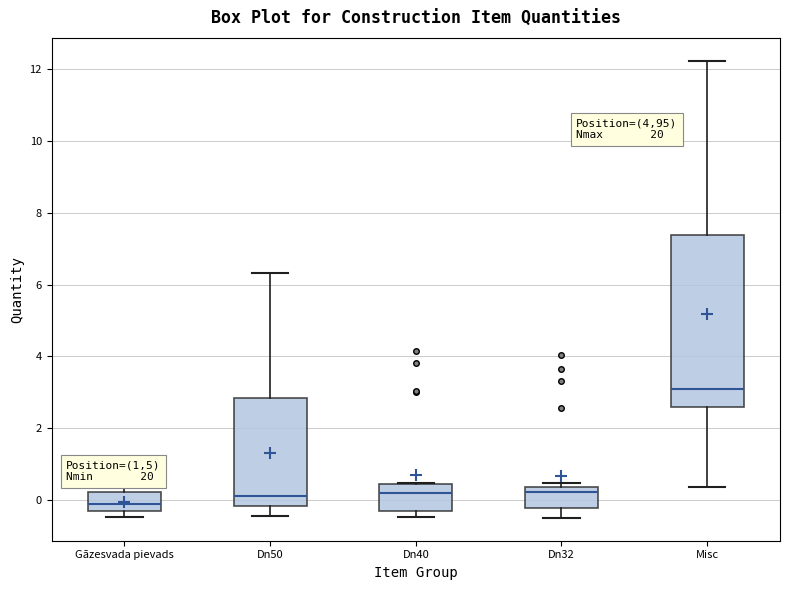

Which box has the lowest median line?

Gāzesvada pievads